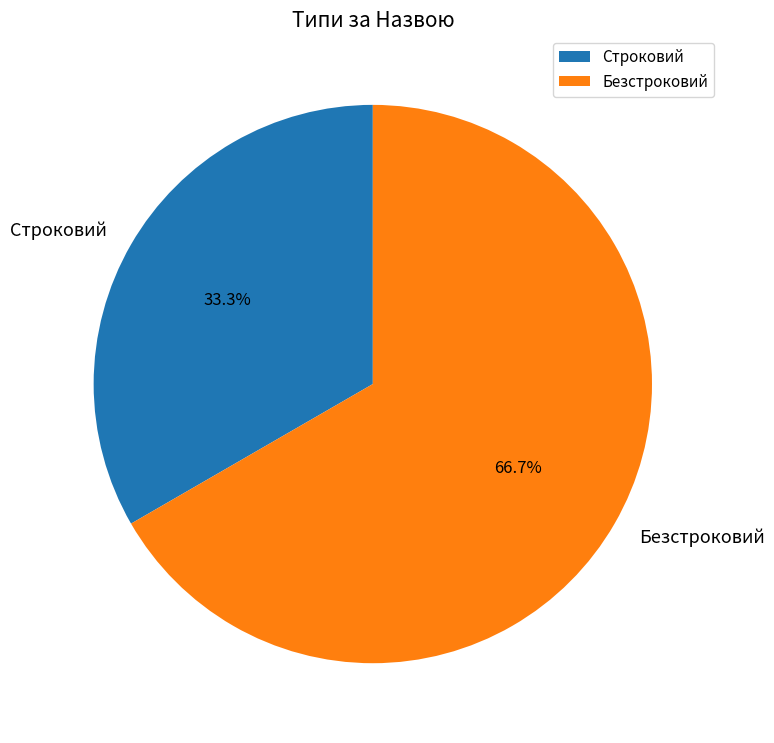

To the nearest percent, what percentage of the pie is Строковий?

33%